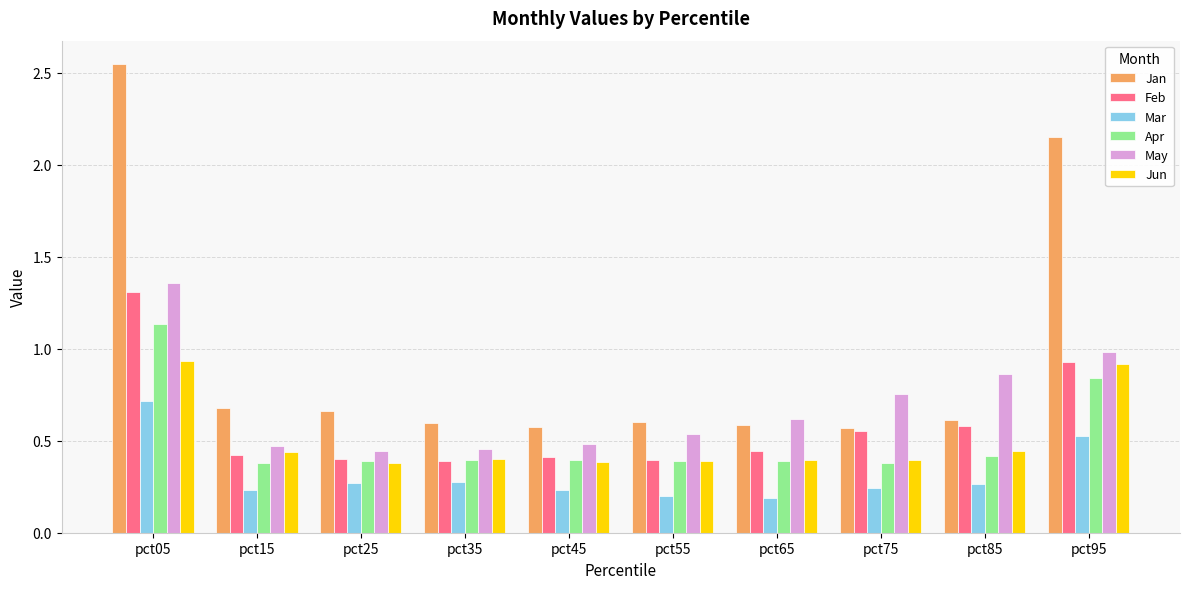

What is the average value of the Jan series?

1.0